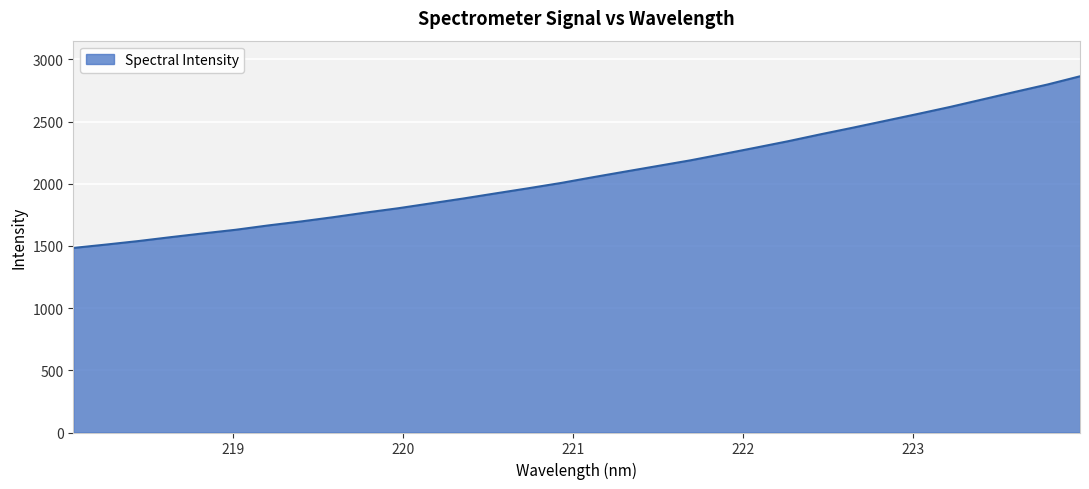

What is the greatest value displayed?

2863.6